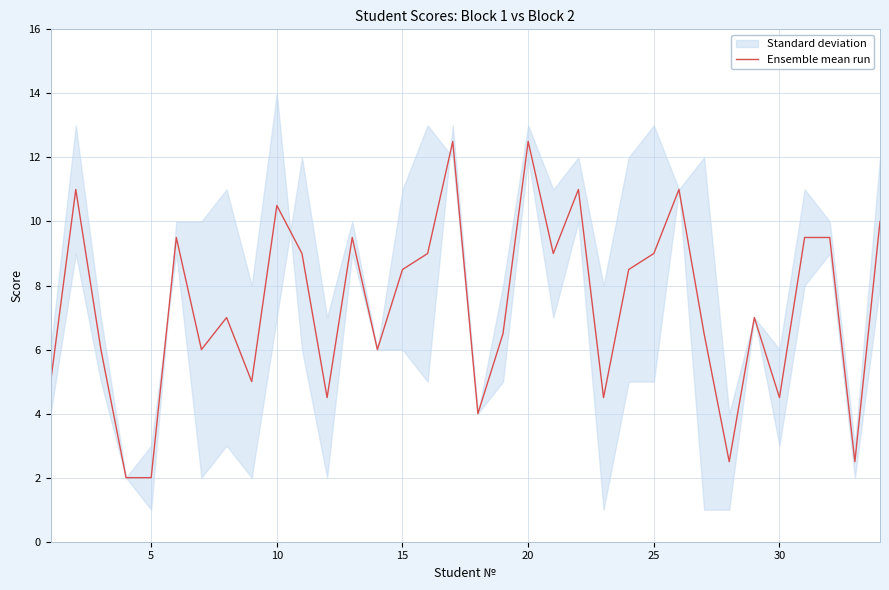

What is the sum of all values?

251.0